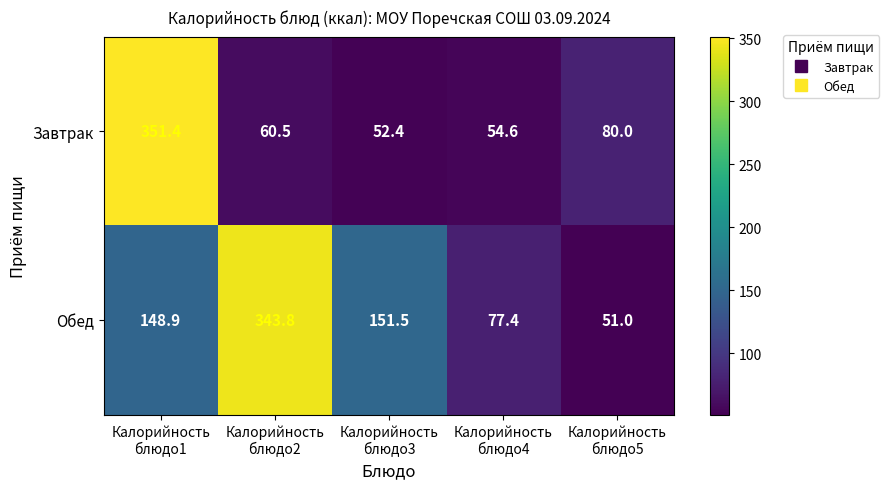

Rank the series by their maximum value, from lowest to highest.

Обед, Завтрак